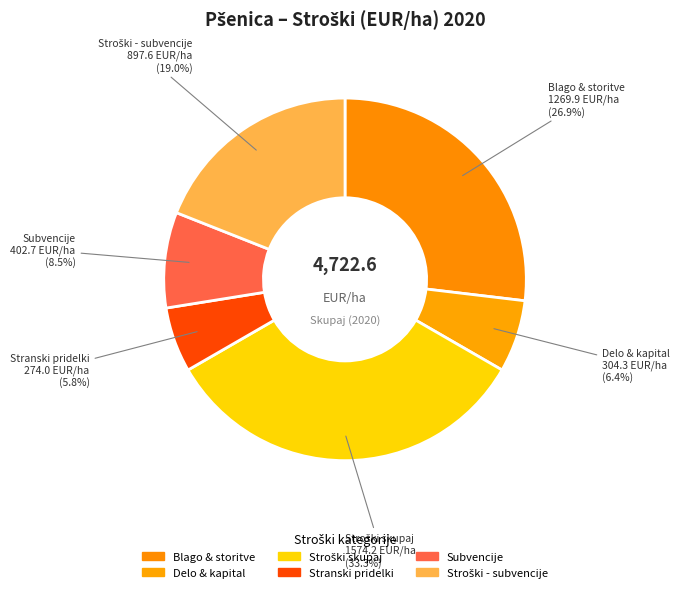

Does Stranski pridelki account for over 50% of the chart?

No